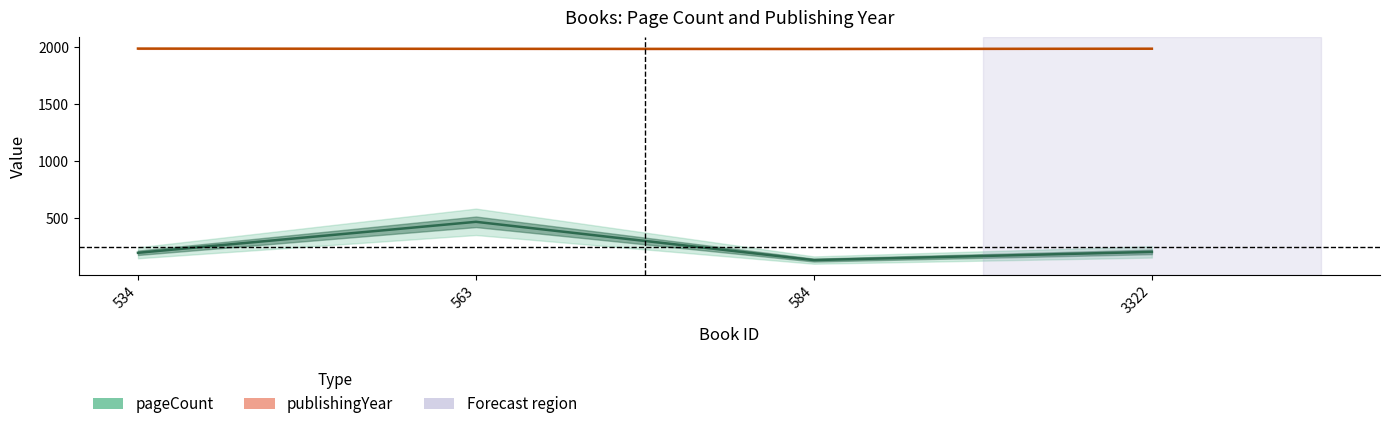

Reading right to left, transcribe all the data shown in this chart.

pageCount: 3322=200	584=128	563=464	534=192
publishingYear: 3322=1984	584=1982	563=1983	534=1985